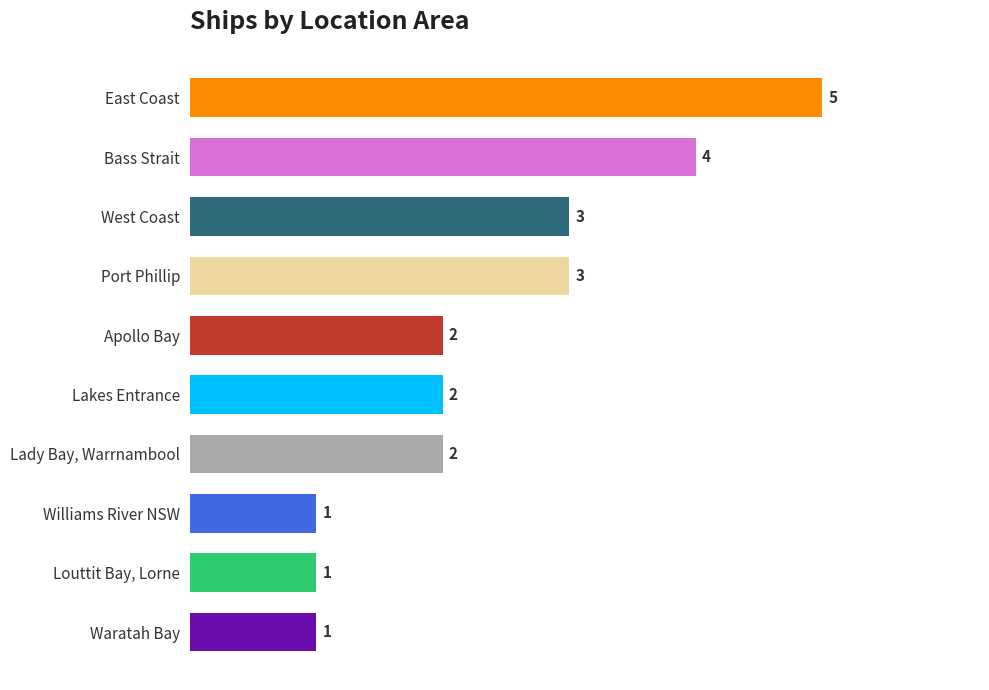

Count the number of categories in the chart.

10